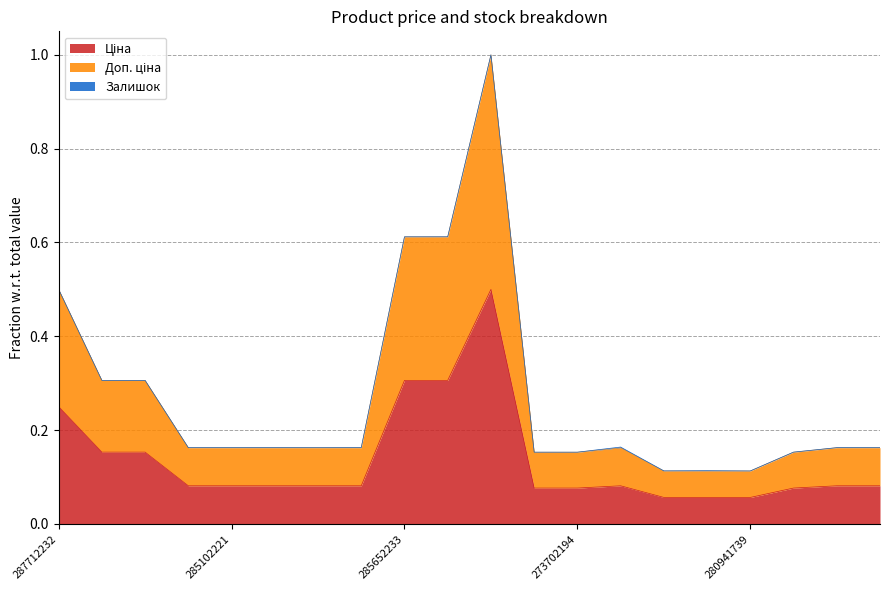

Does the chart display data point markers on the line(s)?

No